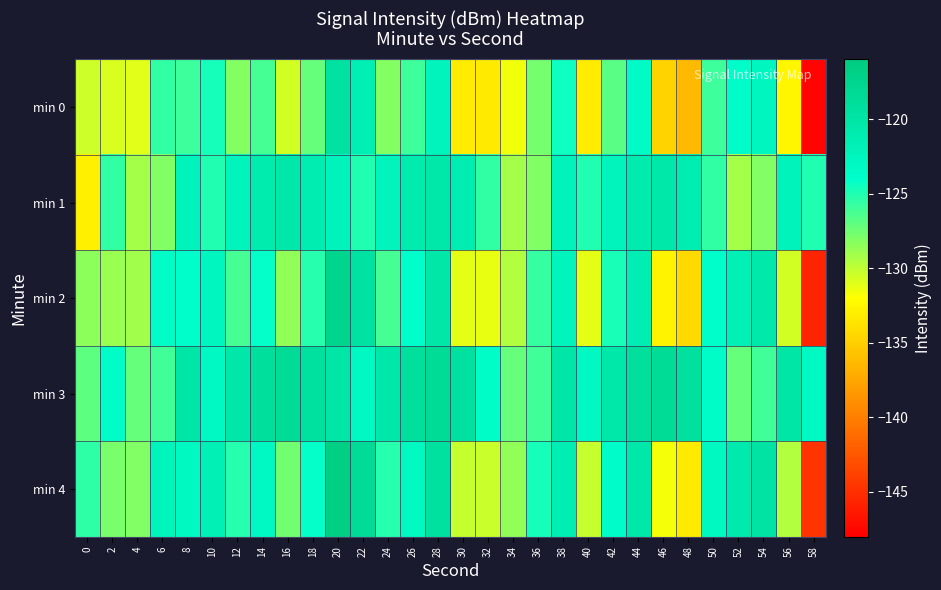

Rank the series by their average value, from highest to lowest.

min 3, min 1, min 4, min 2, min 0